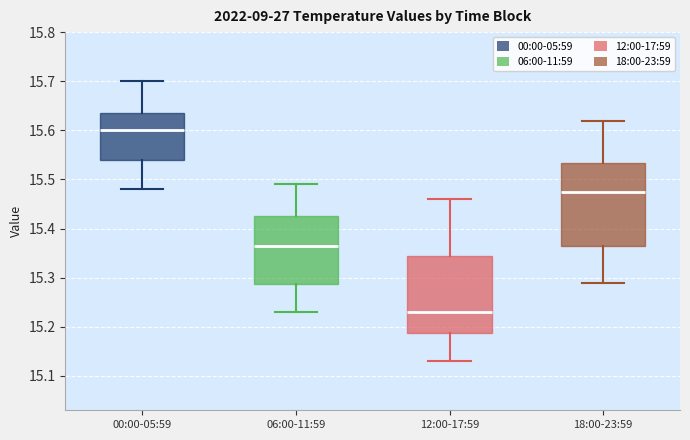

Which box's median line is the lowest?

12:00-17:59